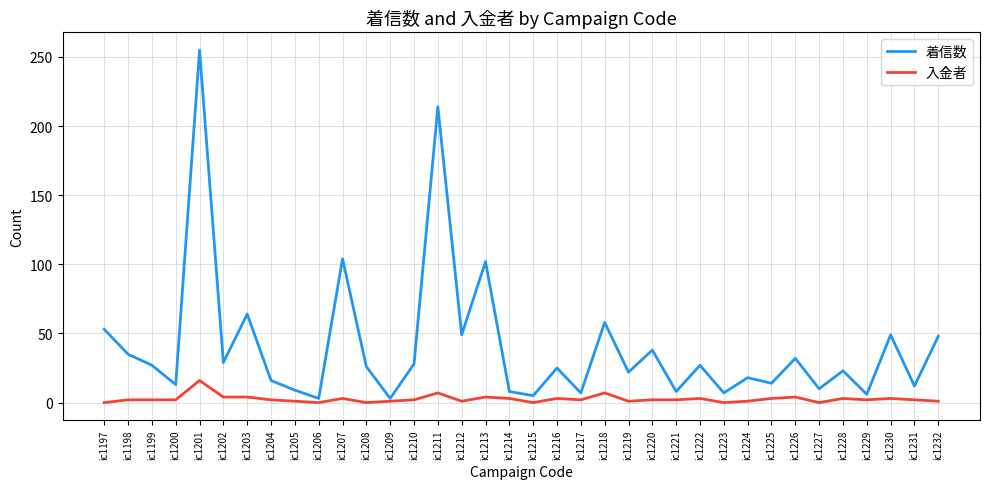

Rank the series by their maximum value, from highest to lowest.

着信数, 入金者